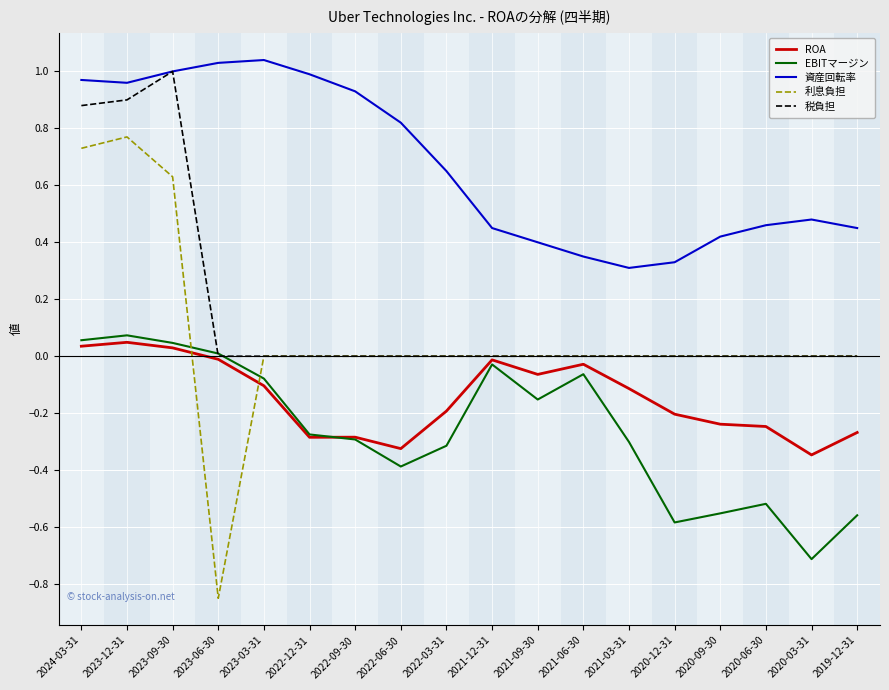

Which series has the largest total across all categories?

資産回転率